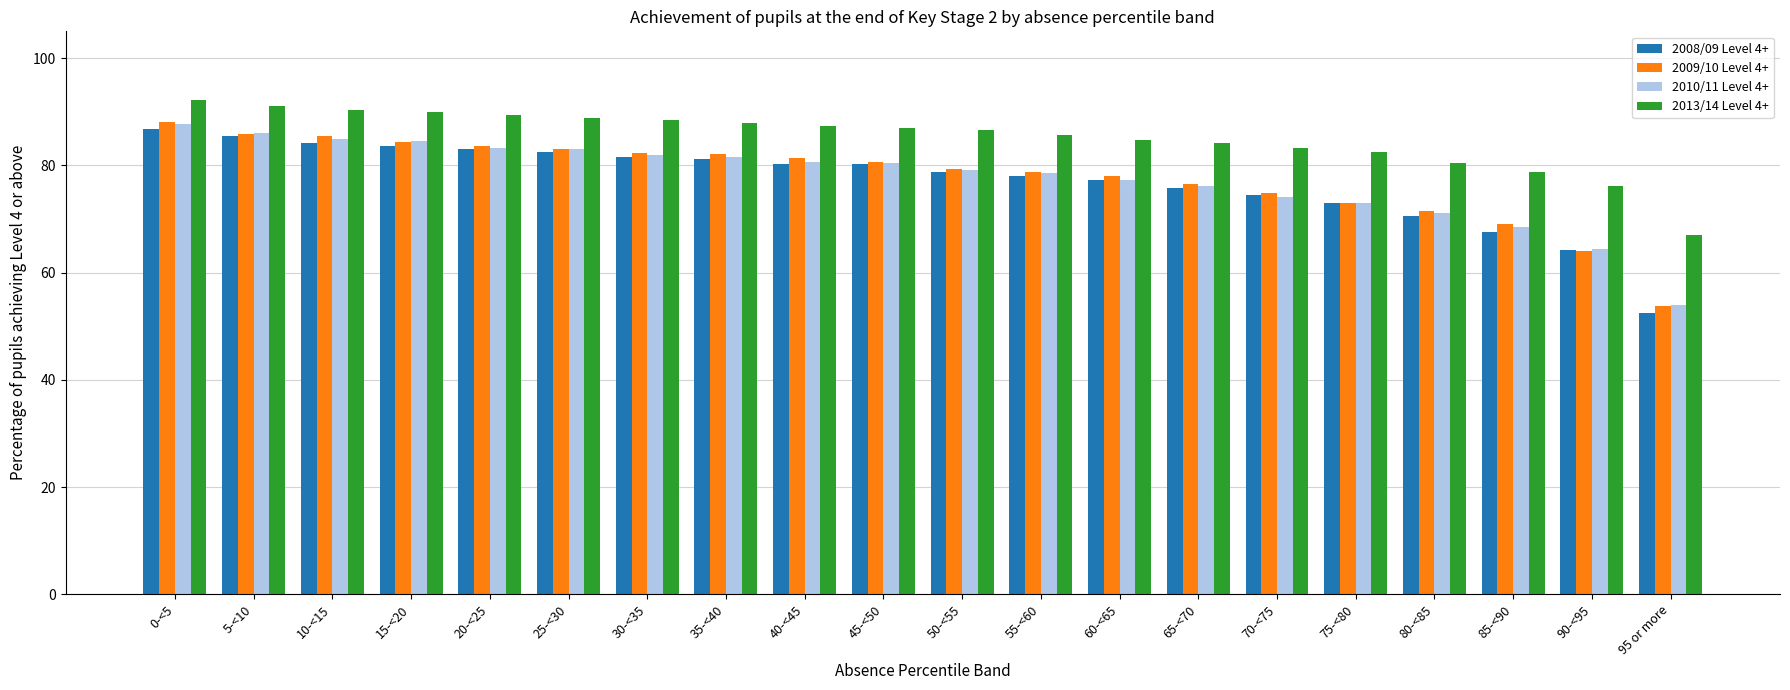

What is the spread (max minus min) of values at 80-<85?

9.9